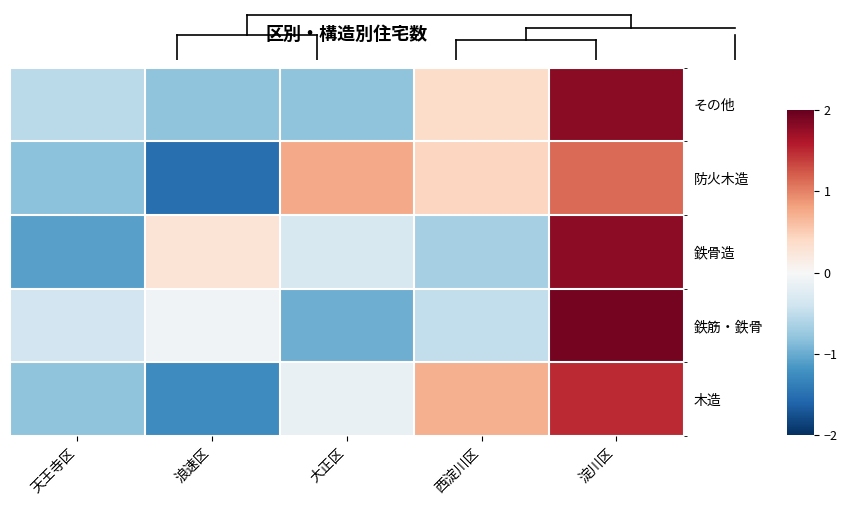

Which series changed the most between 天王寺区 and 浪速区?

鉄骨造